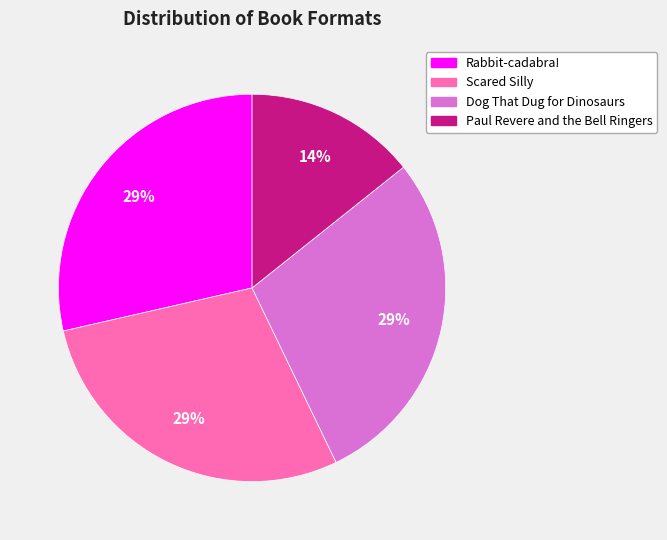

To the nearest percent, what is the average slice percentage?

25%